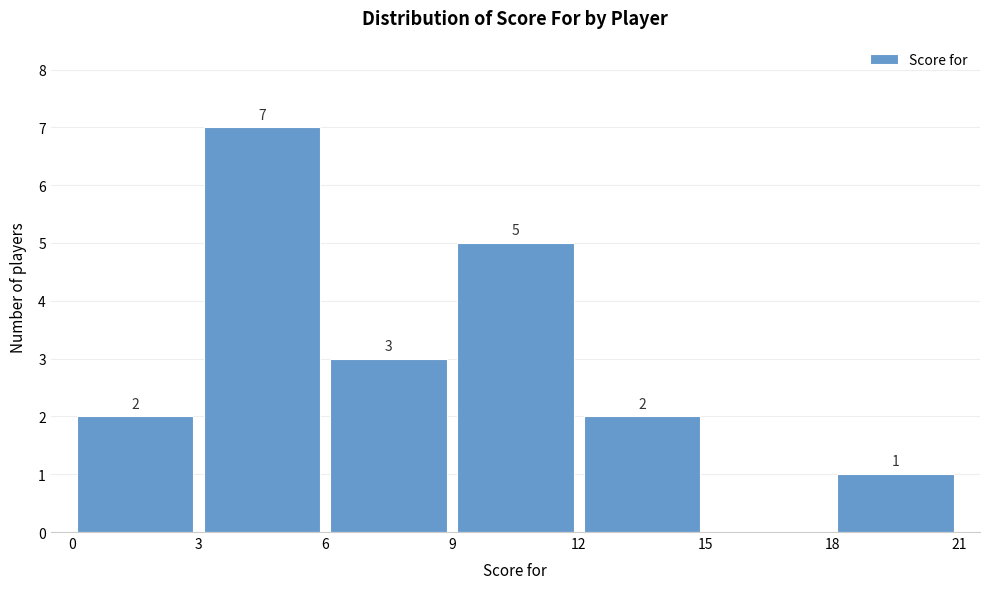

Over which range of the x-axis is the bar tallest?

3 to 6